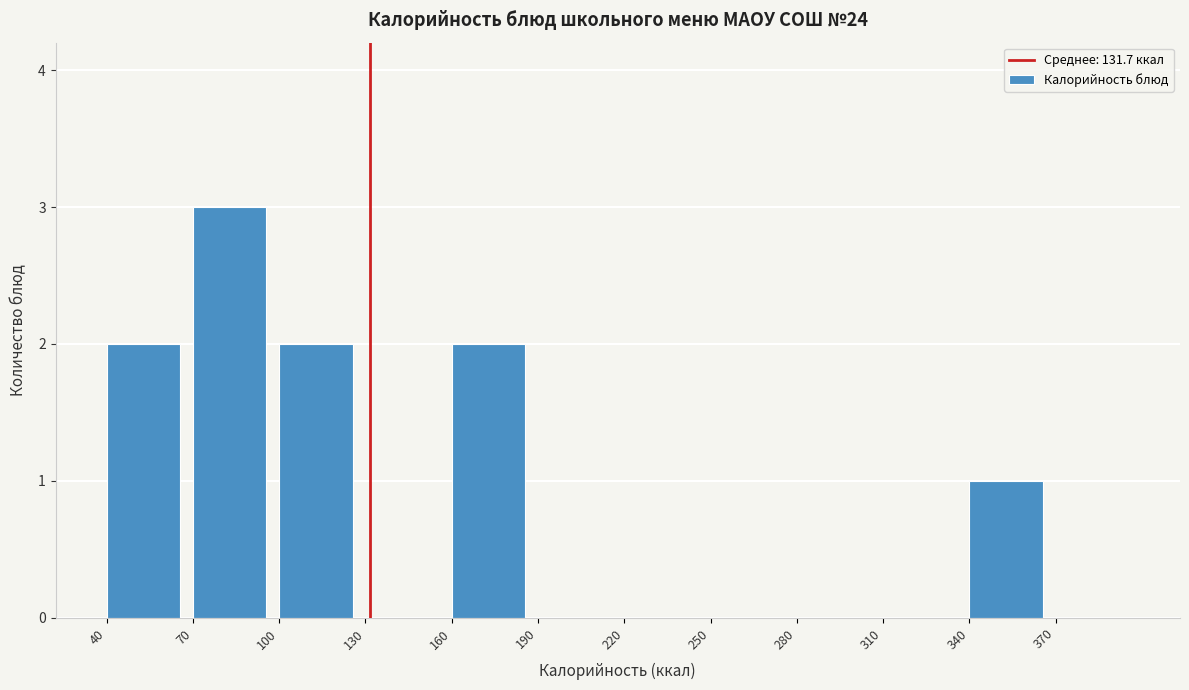

Reading left to right, transcribe all the data shown in this chart.

40=2	70=3	100=2	130=0	160=2	190=0	220=0	250=0	280=0	310=0	340=1	370=0